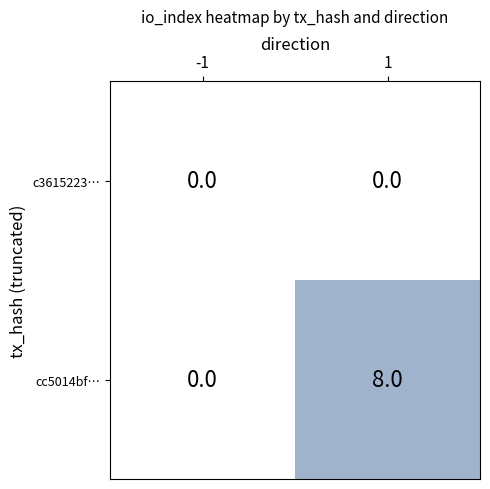

At 1, list the series in order from largest to smallest.

cc5014bf…, c3615223…